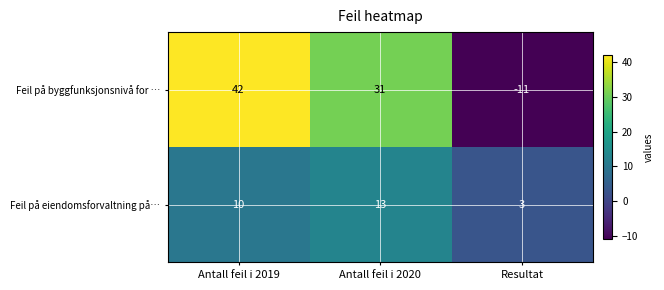

How many series are shown in this chart?

2